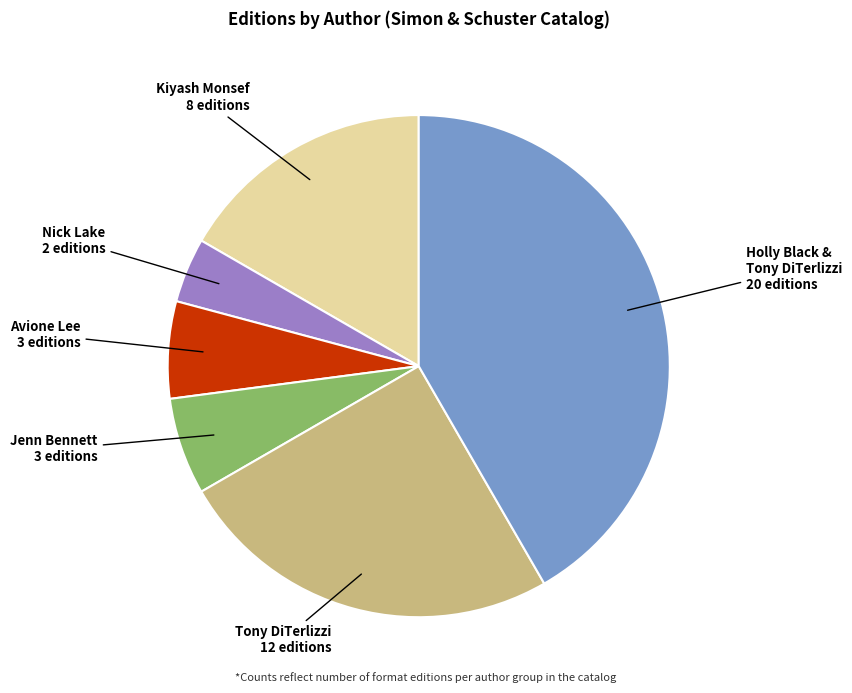

Do Kiyash Monsef and Nick Lake together represent more than half of the pie?

No